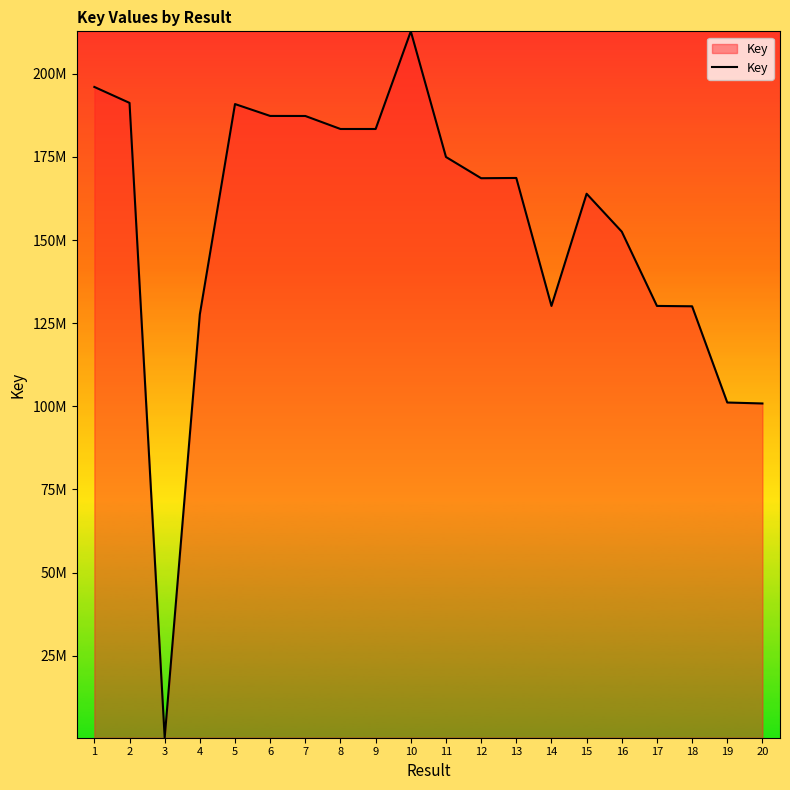

What is the ratio of the value at 17 to the value at 14?

1.0